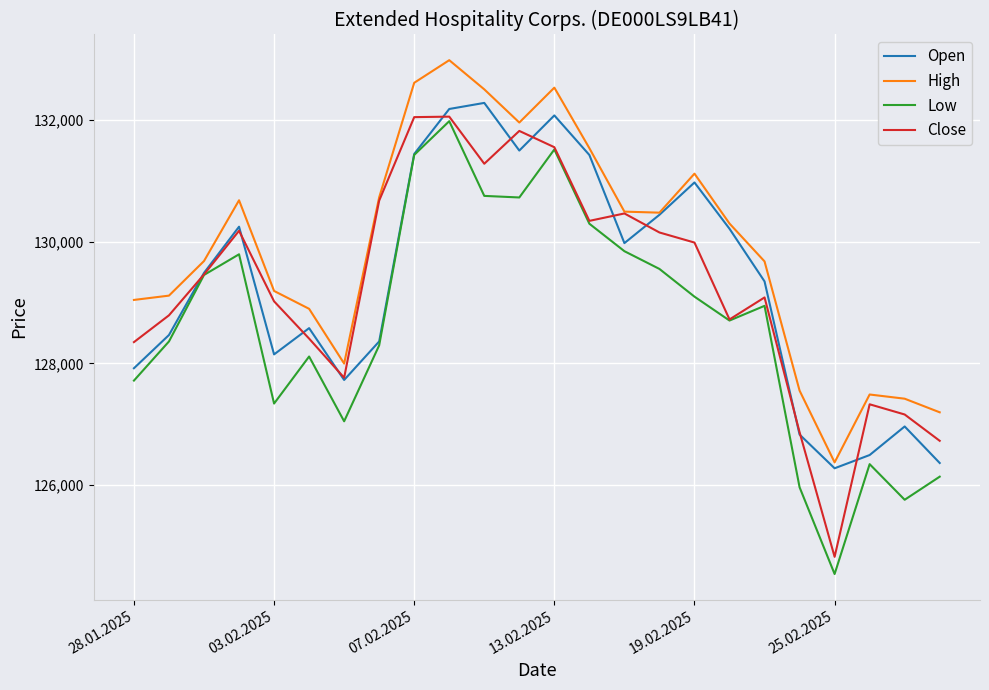

How many distinct data groups are displayed?

4